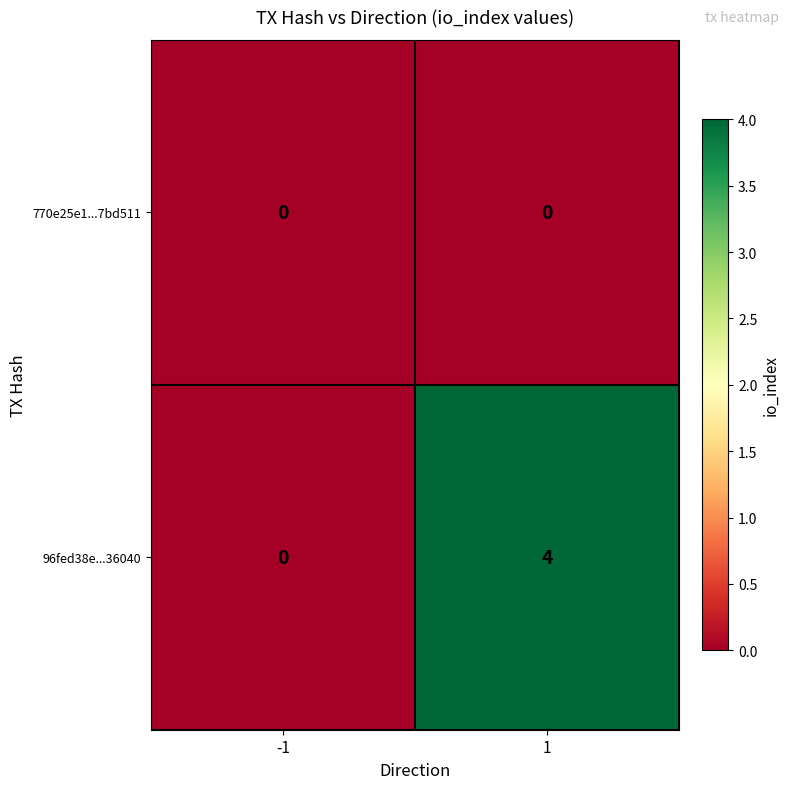

Which series has the largest range (max minus min)?

96fed38e...36040